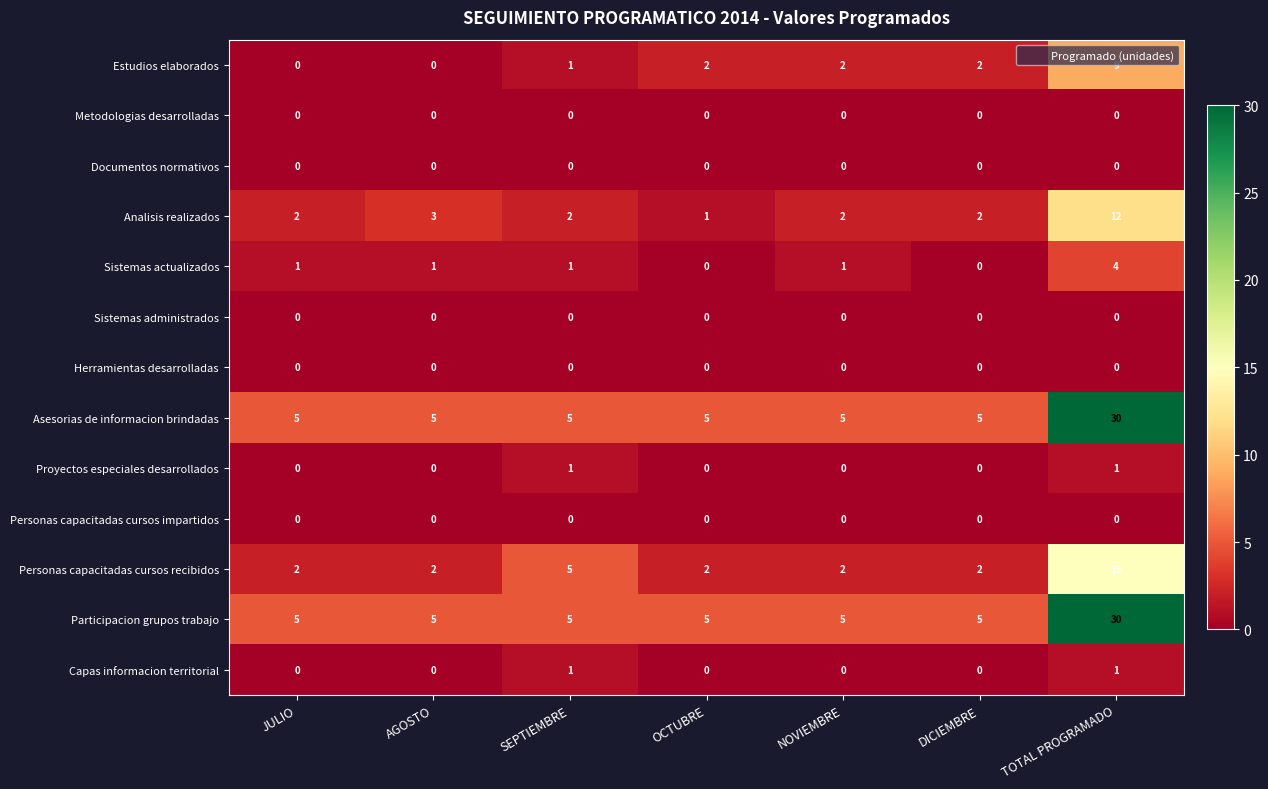

Where is Personas capacitadas cursos recibidos nearest to the value 8?

SEPTIEMBRE